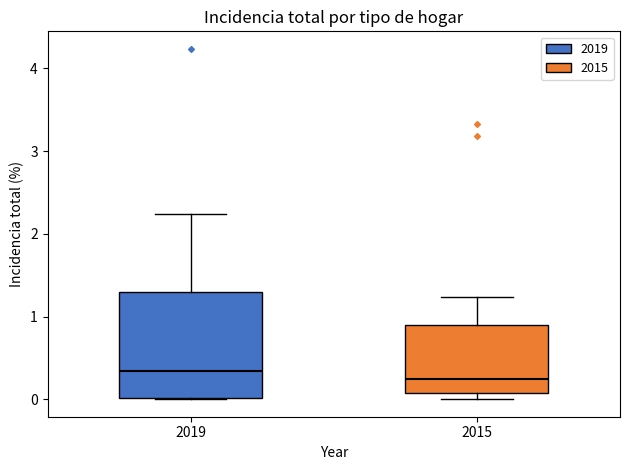

Reading left to right, read every box against the y-axis: the position of its median line, the range the box covers, and the ends of its whiskers. The values are not printed on the chart, so give them approximately, as read against the axis.

2019: median 0.3, box 0.0 to 1.3, whiskers 0.0 to 2.2
2015: median 0.2, box 0.1 to 0.9, whiskers 0.0 to 1.2